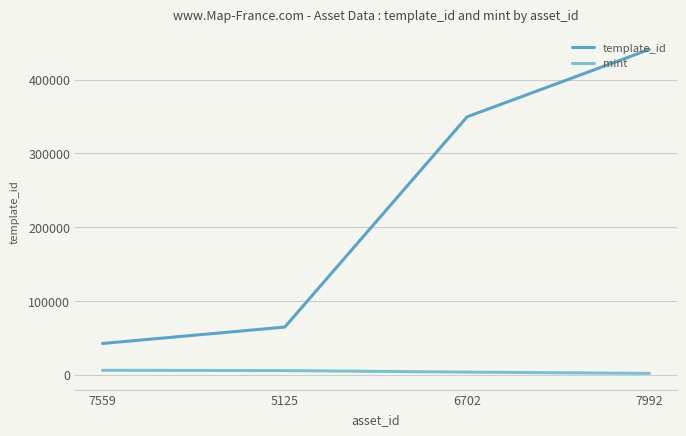

What is the value of the mint point at the 1st from the left?

6124